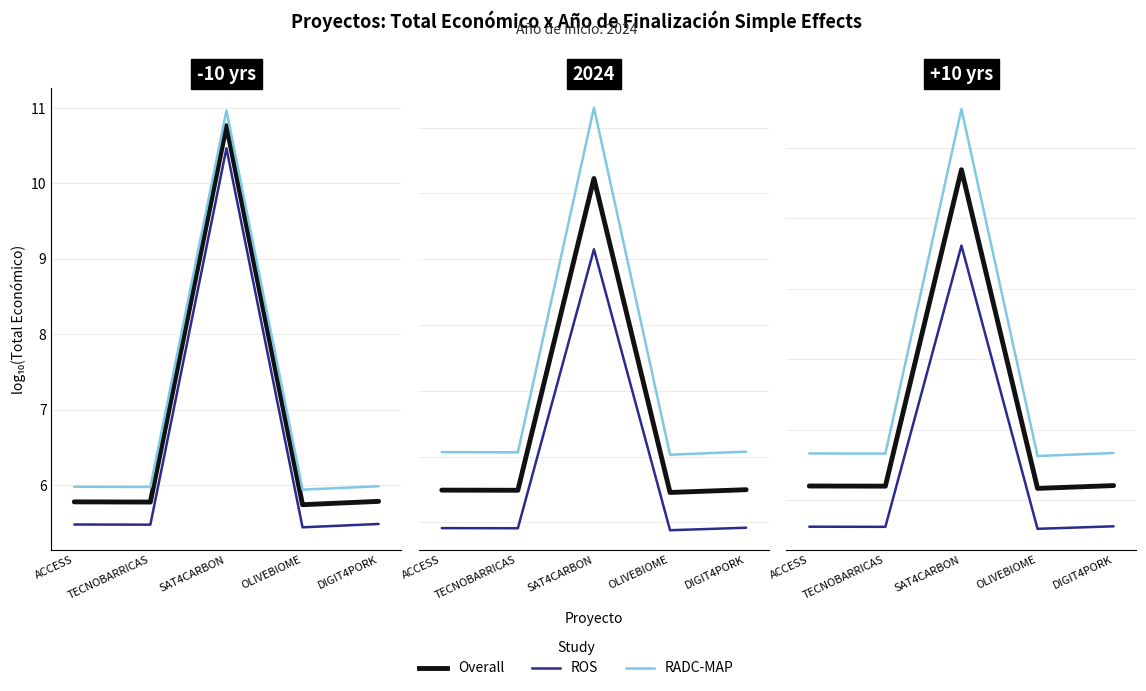

At which category is the sum across all series the highest?

SAT4CARBON